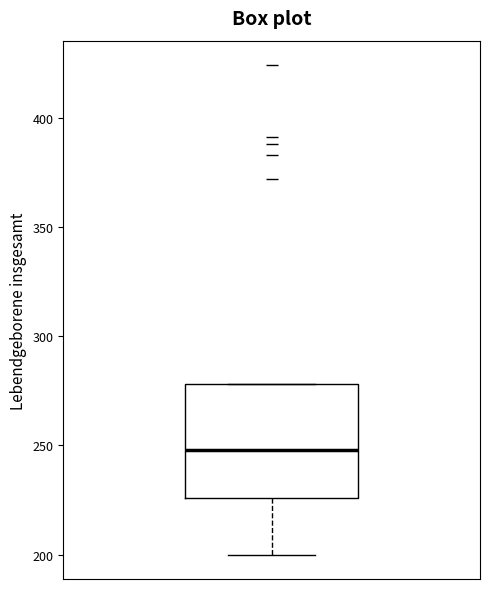

Read this box plot against the y-axis: the position of the median line, the range covered by the box, and the ends of both whiskers. The values are not printed on the chart, so give them approximately, as read against the axis.

median 250, box 225 to 280, whiskers 200 to 280